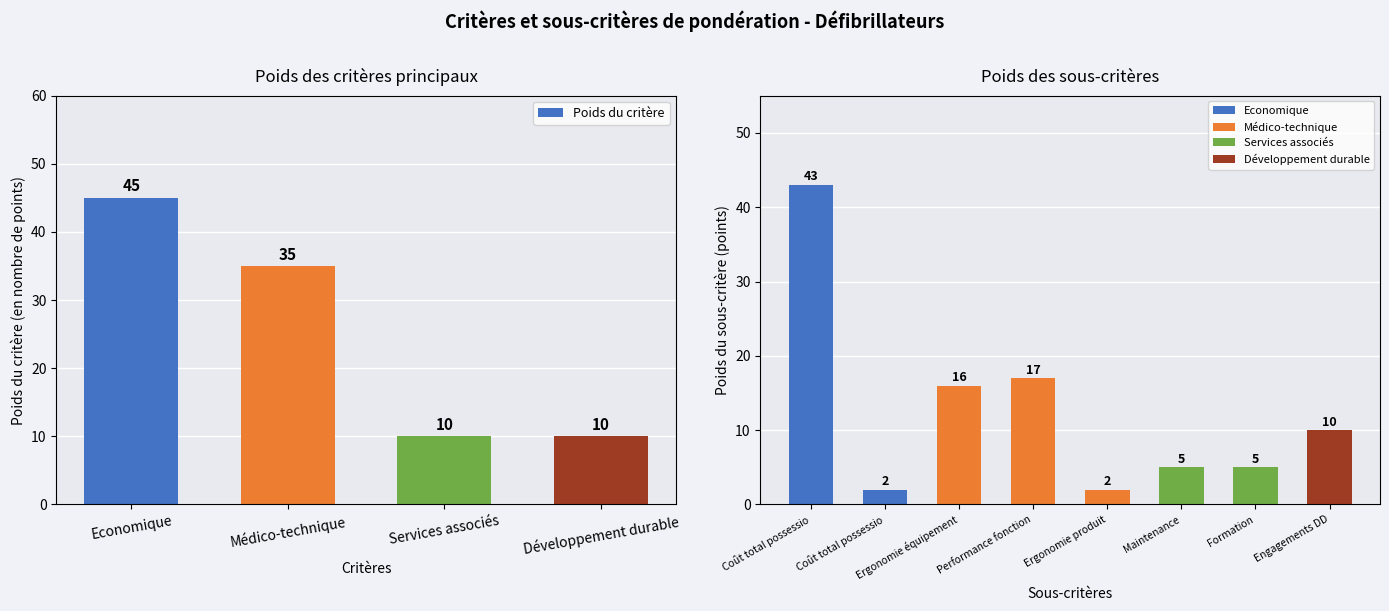

At which label is the value closest to 27?

Médico-technique